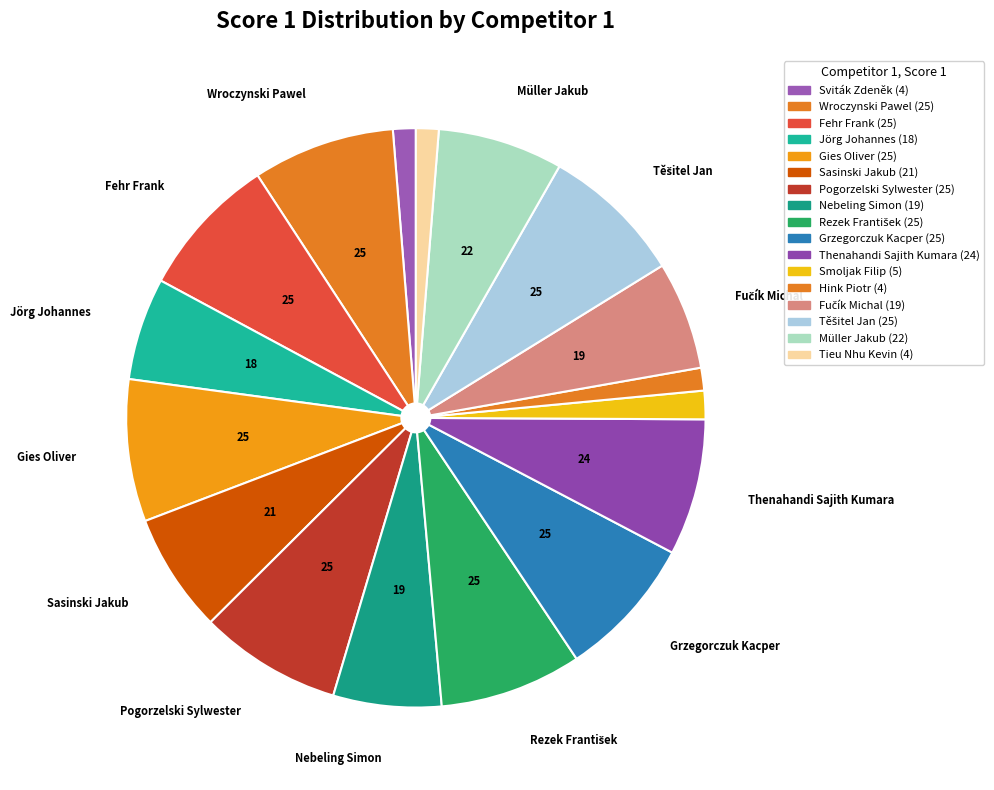

How many slices are in this pie chart?

17